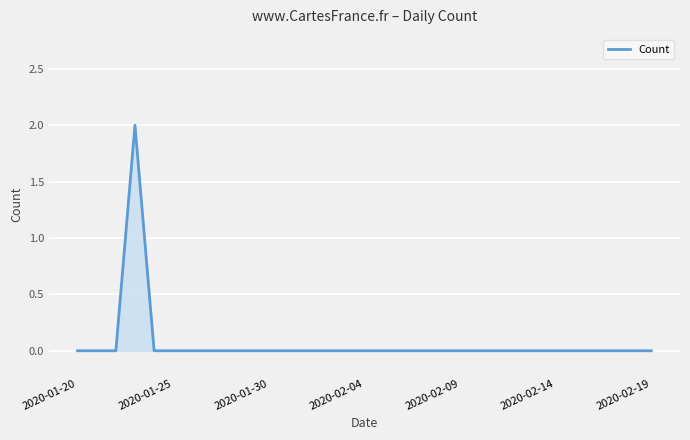

How many interior local peaks (higher than both neighbors) does the data have?

1